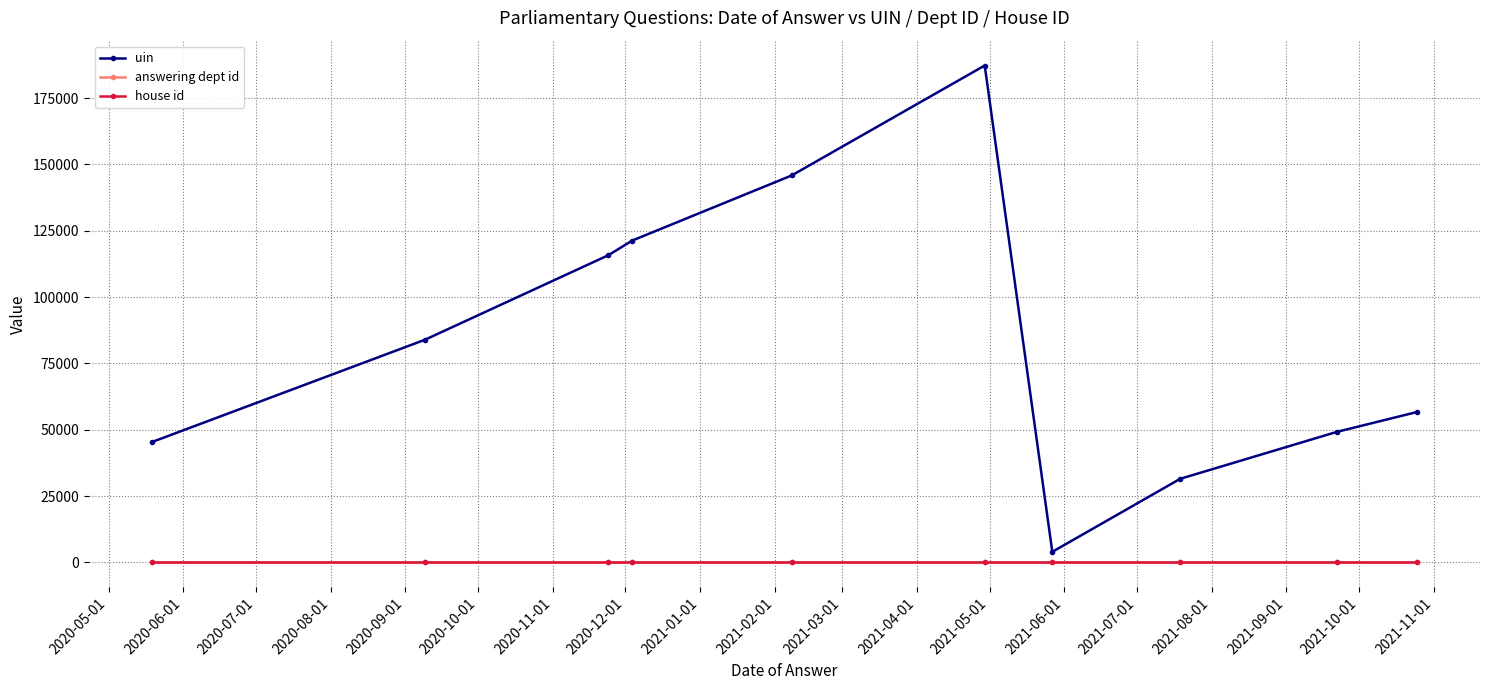

What is the maximum value shown in the chart?

187300